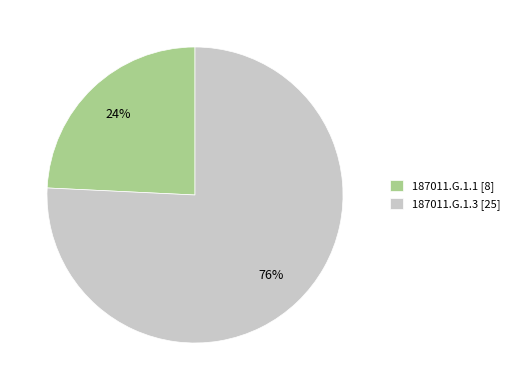

How many segments does this pie chart have?

2